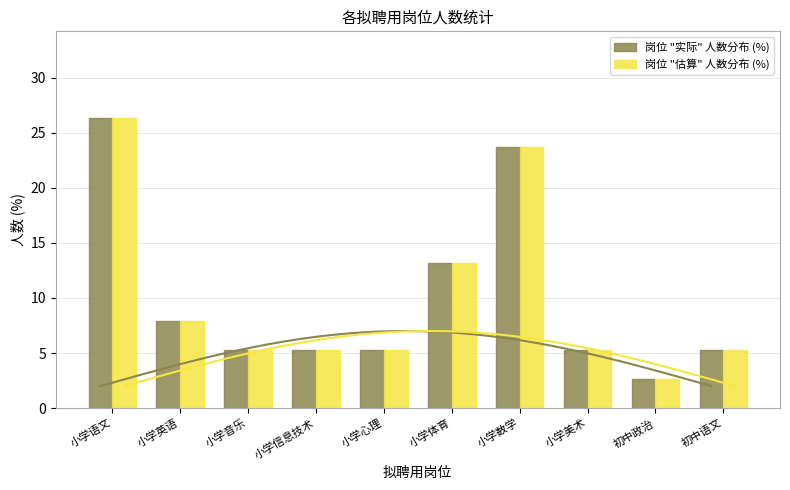

Read the 岗位 "实际" 人数分布 (%) value at 小学信息技术.

5.3